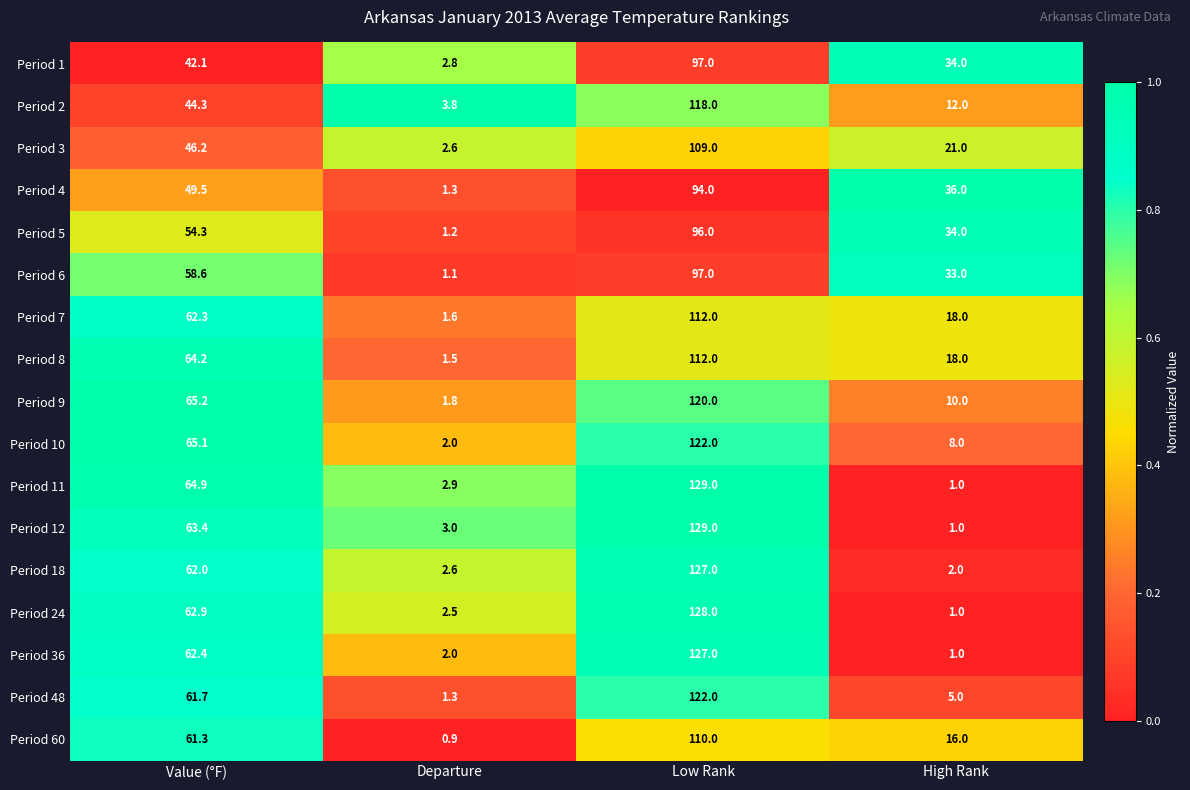

What is the difference between the maximum and second lowest values in the Period 12 series?

126.0